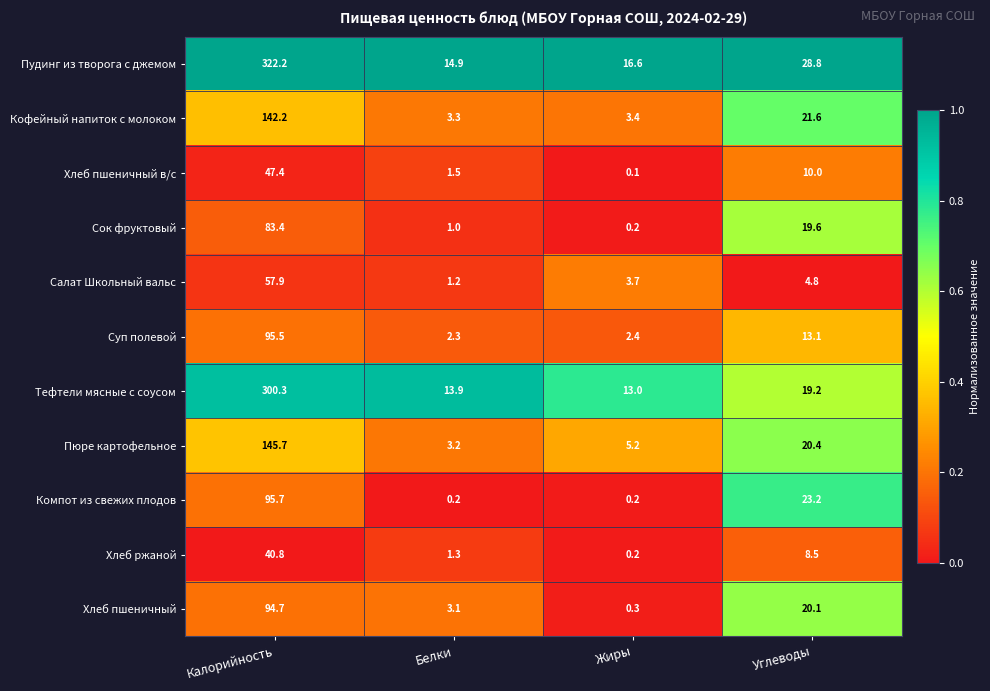

What is the maximum value shown in the chart?

322.2